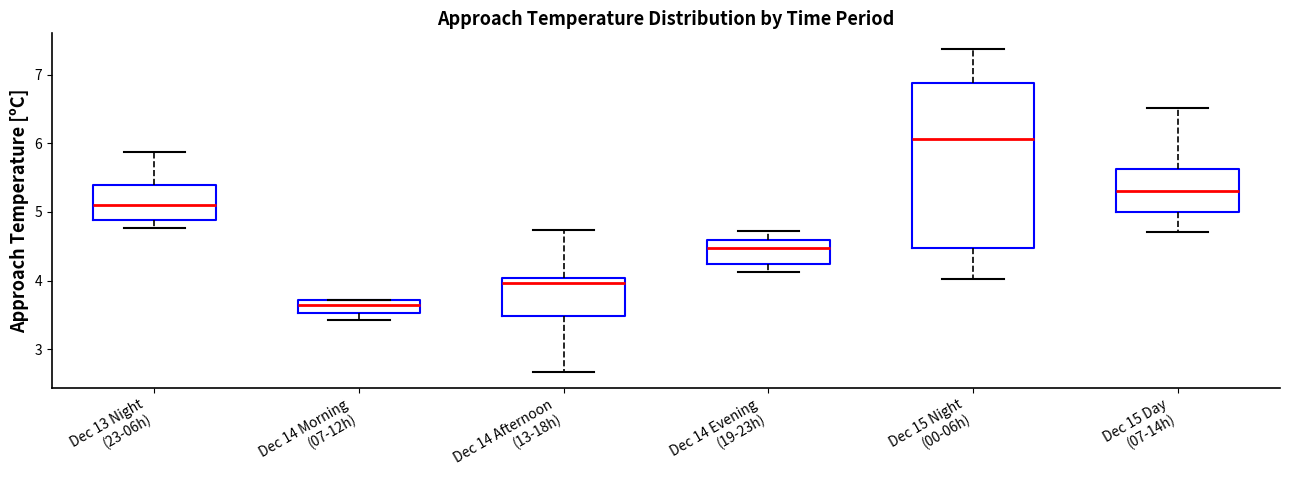

Which box has the lowest median line?

Dec 14 Morning (07-12h)